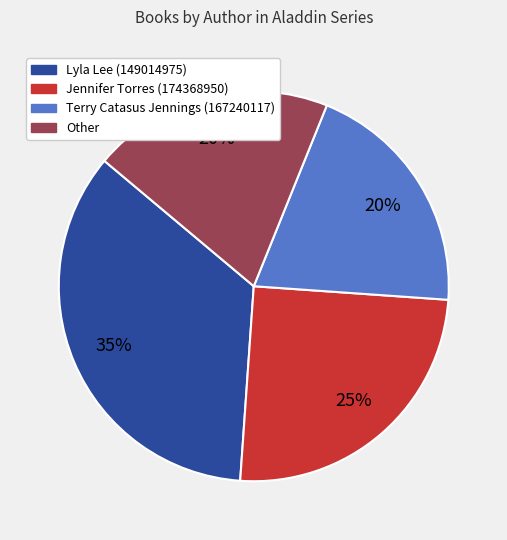

True or false: Terry Catasus Jennings (167240117) accounts for 20% of the total.

True